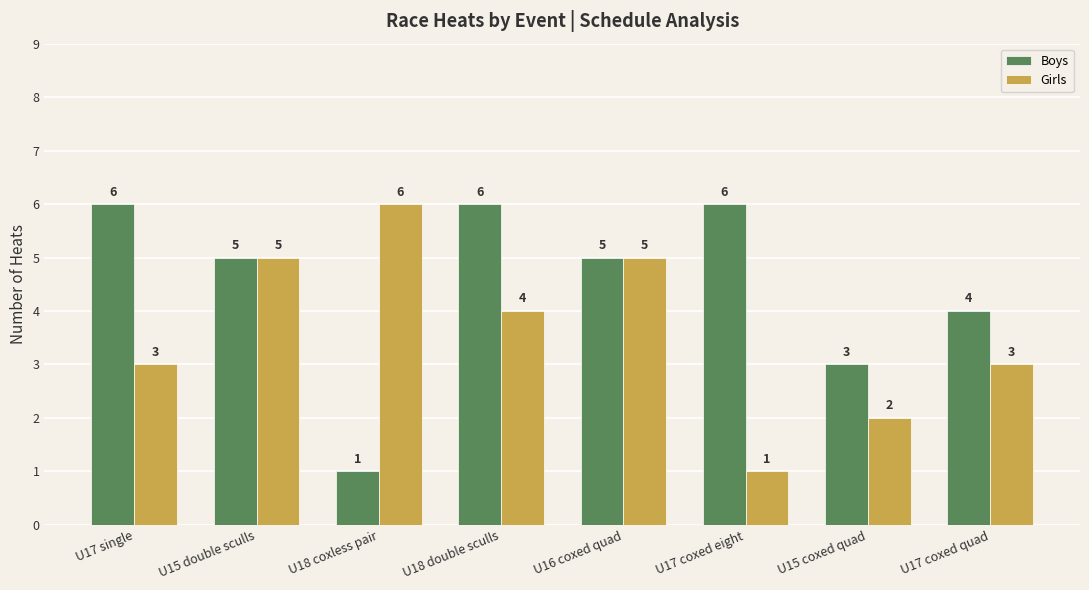

What is the difference between the Girls values at U17 coxed eight and U17 coxed quad?

2